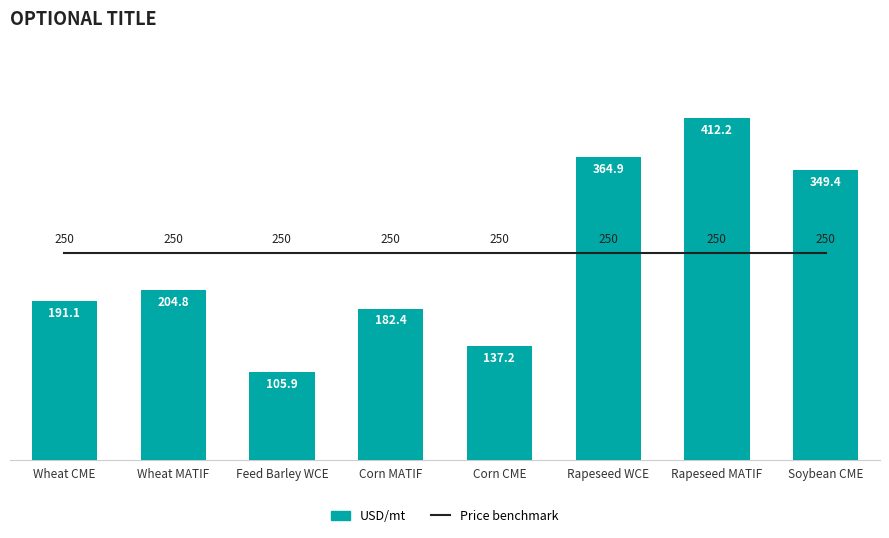

At which label does USD/mt first exceed 204?

Wheat MATIF